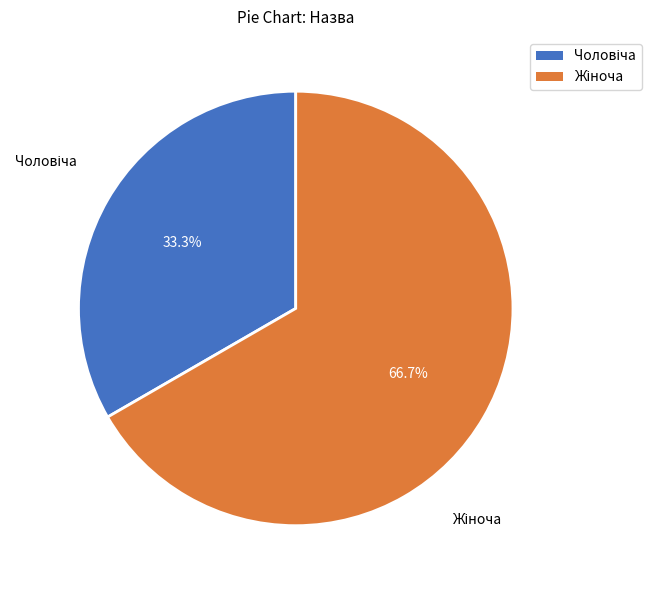

To the nearest percent, what is the difference between the largest and smallest slice percentages?

33%